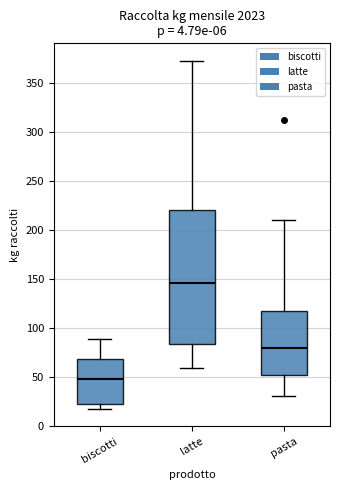

Where does the median line of the box for biscotti sit on the y-axis? The values are not printed on the chart, so give them approximately, as read against the axis.

50